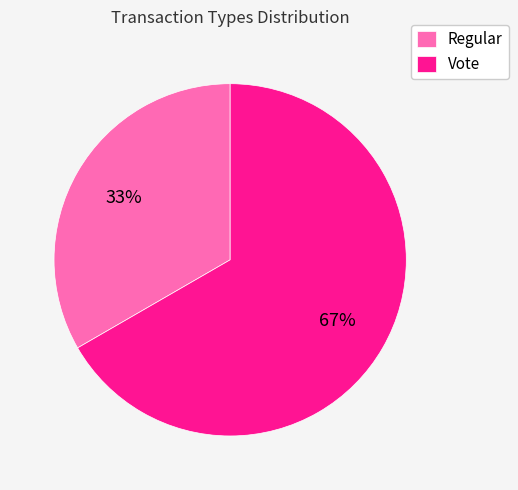

To the nearest percent, what portion does Vote represent?

67%